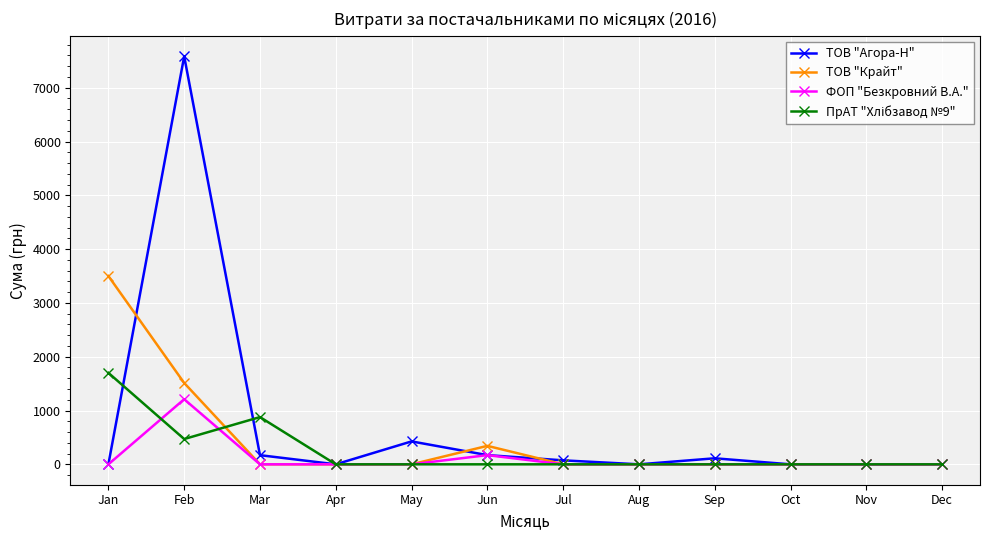

True or false: ТОВ "Крайт" has more than 0 points higher than both neighbors.

True